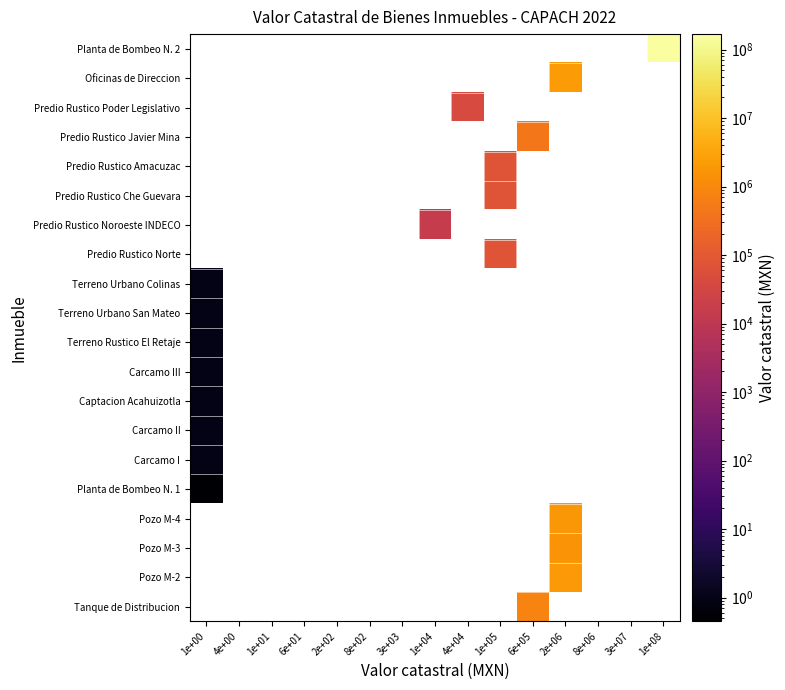

Which category has the highest value across all series?

1e+08